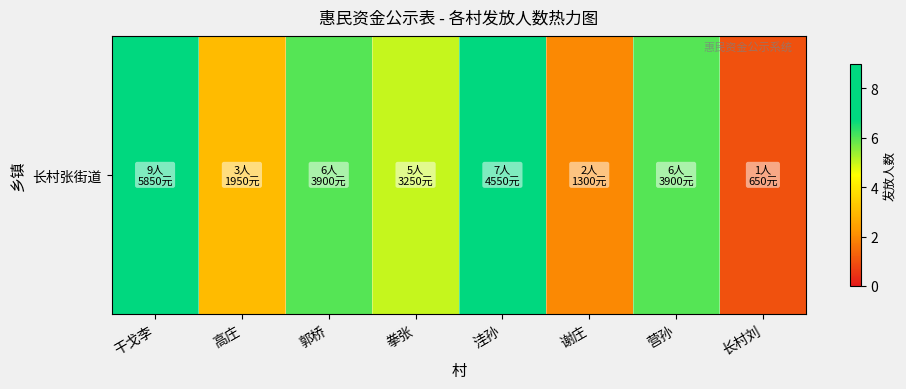

Rank the categories by value from highest to lowest.

干戈李, 洼孙, 郭桥, 营孙, 拳张, 高庄, 谢庄, 长村刘